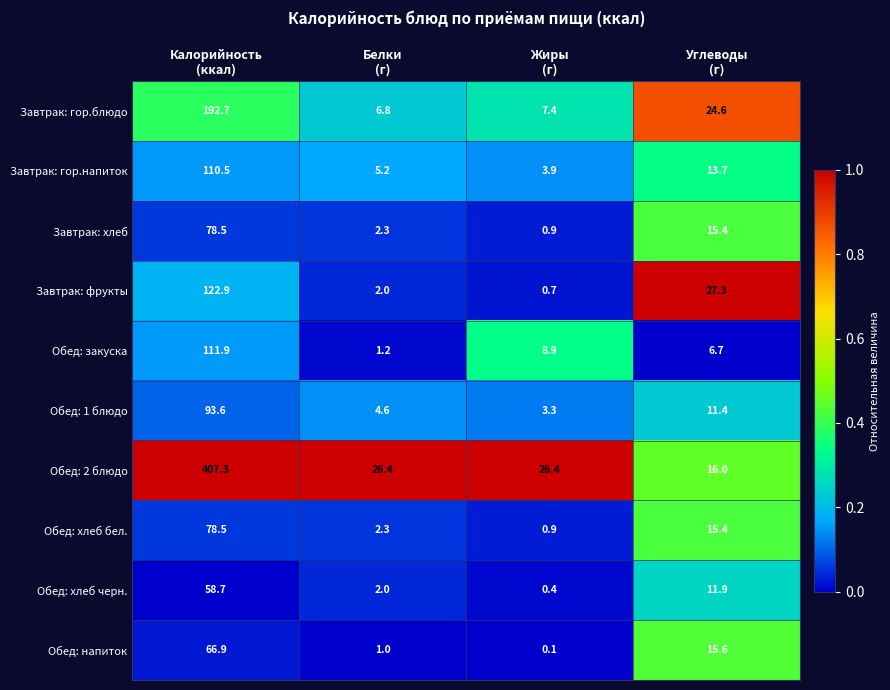

What is the difference between the second highest and minimum values in the Обед: напиток series?

15.5